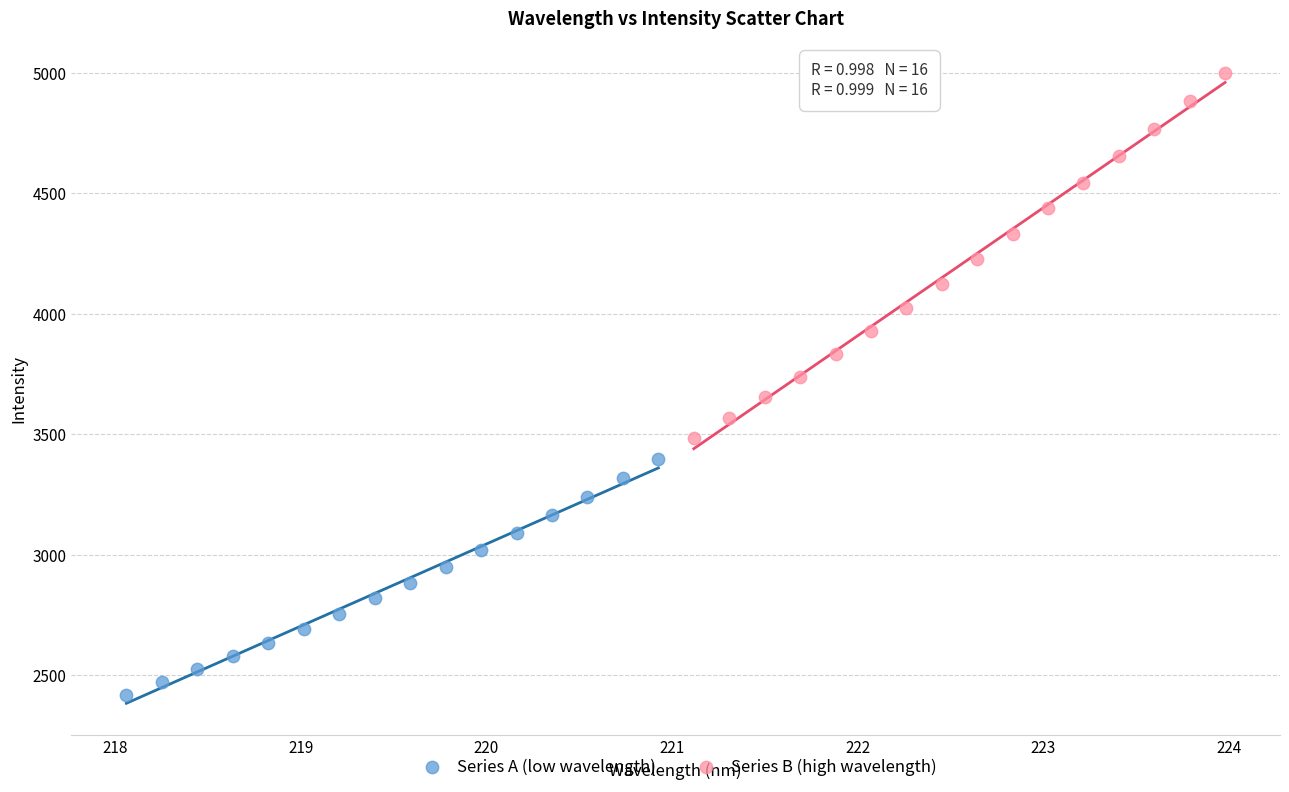

What are all the series names shown in the legend?

Series A (low wavelength), Series B (high wavelength)